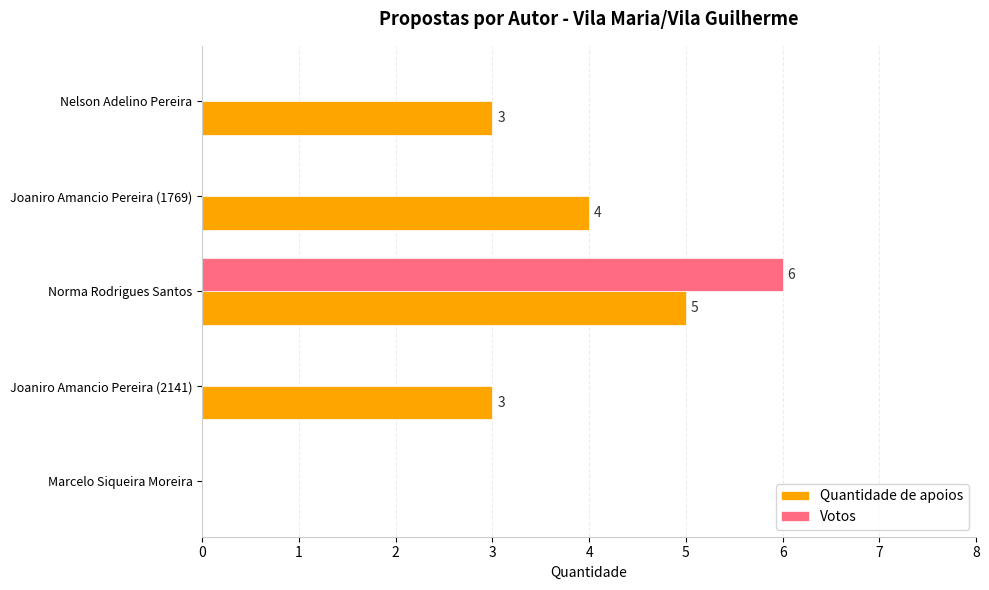

What is the maximum value for Votos?

6